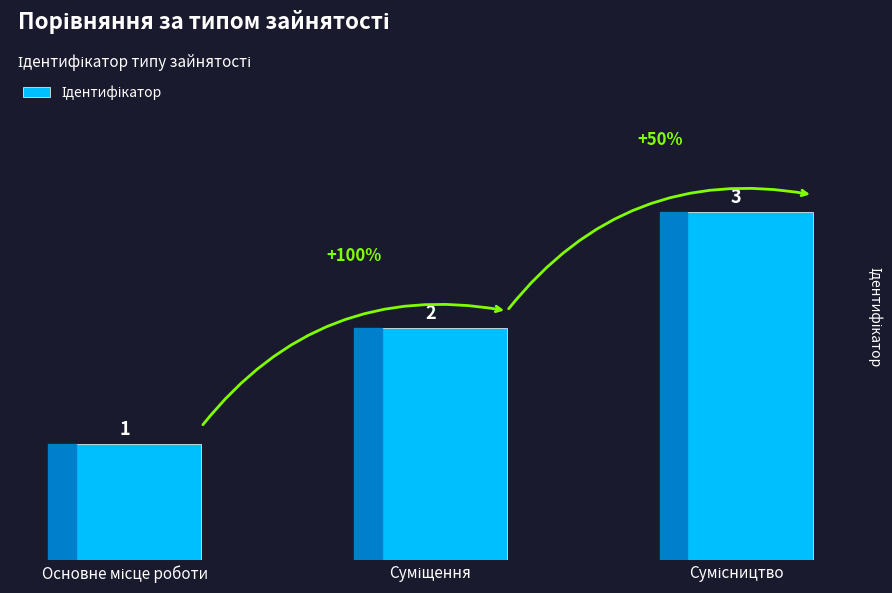

What is the sum of all values?

6